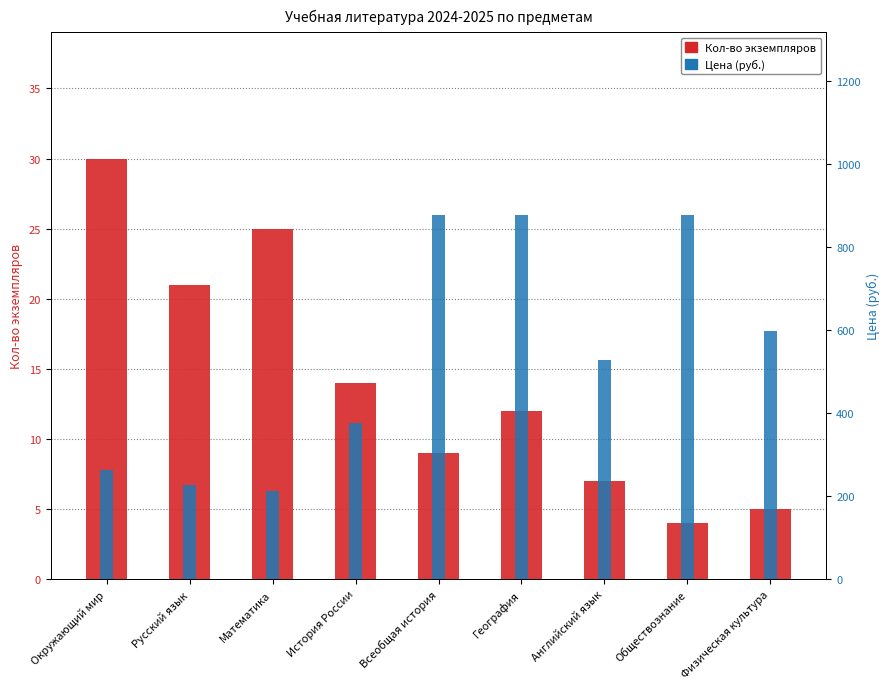

Is it true that Кол-во экземпляров equals 16.9 at Математика?

False